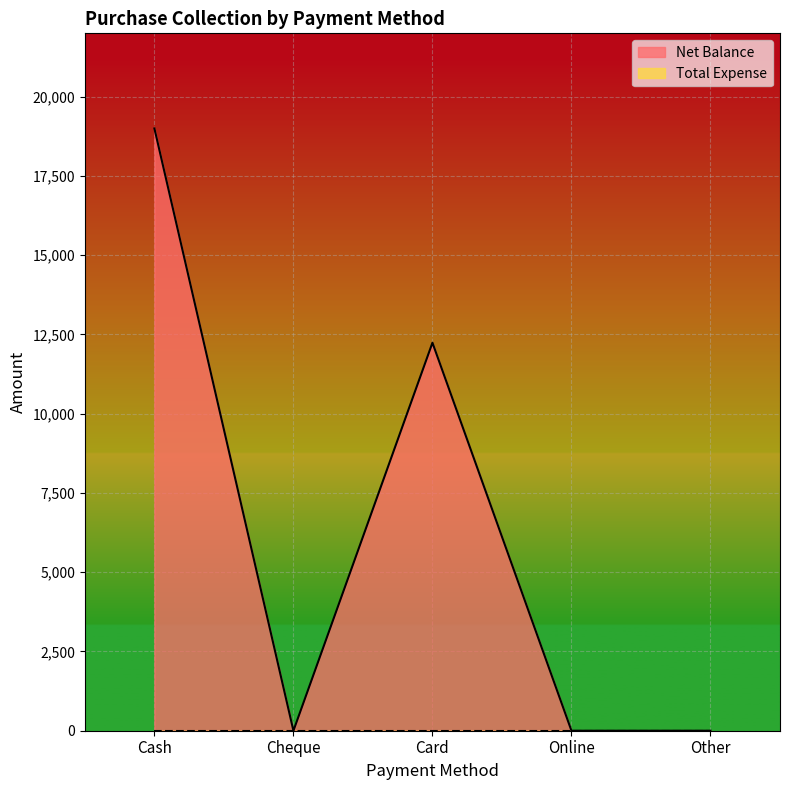

Which category has the highest value across all series?

Cash